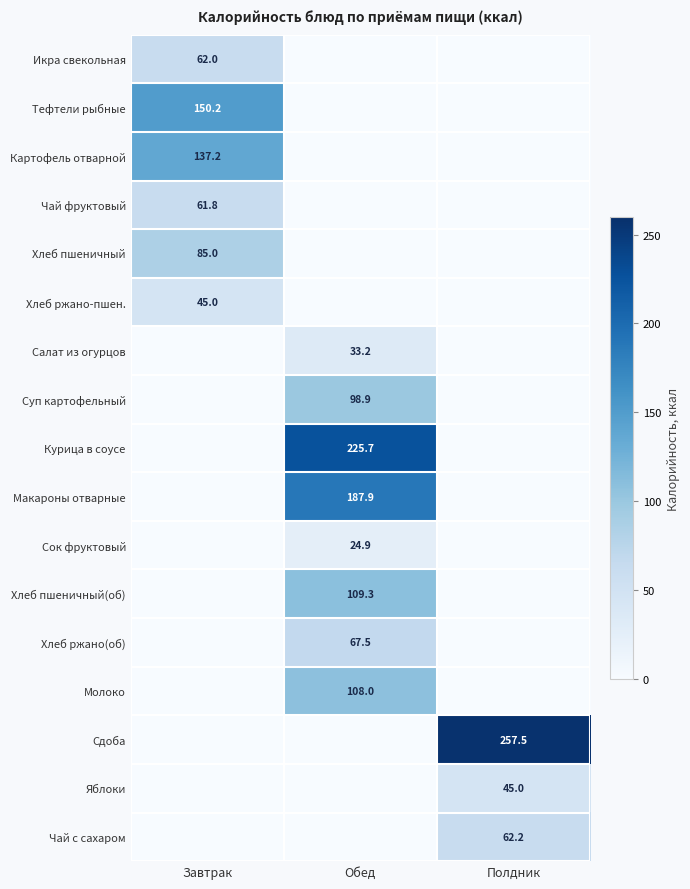

Is it true that Яблоки equals 80.0 at Полдник?

False